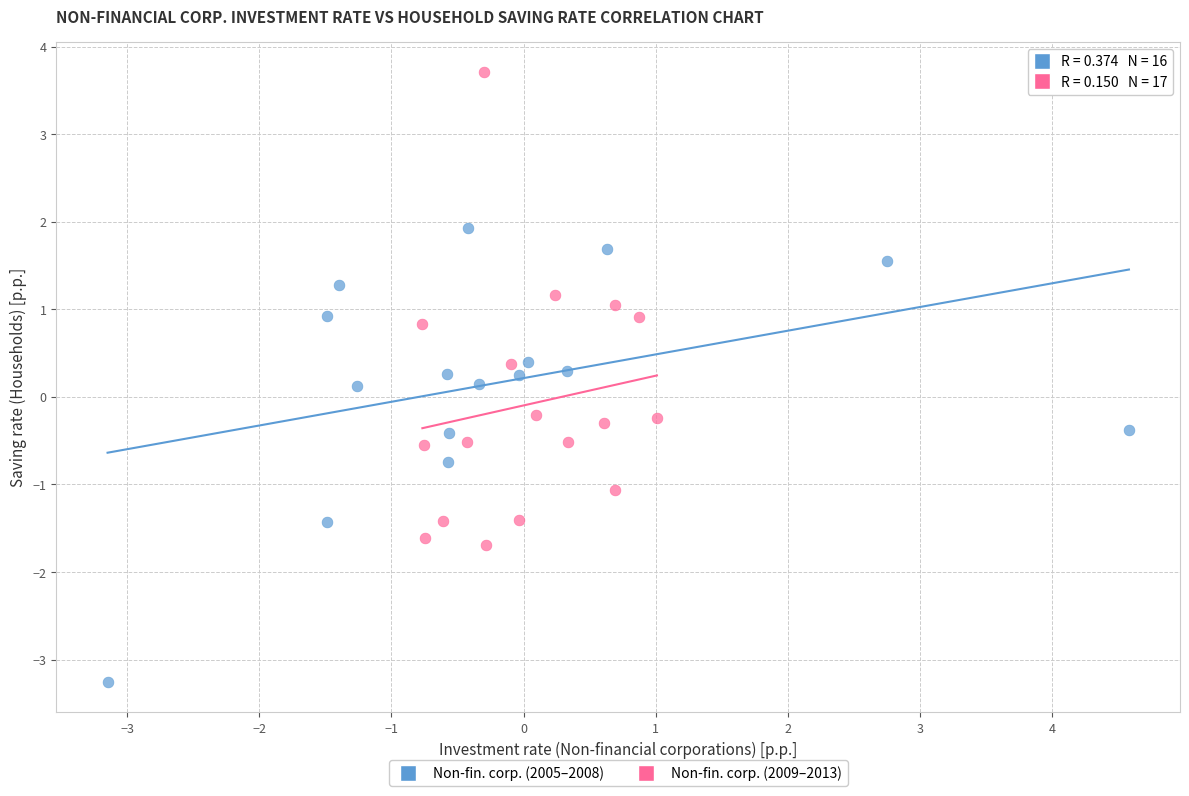

Which series reaches the maximum Y coordinate?

Non-fin. corp. (2009–2013)